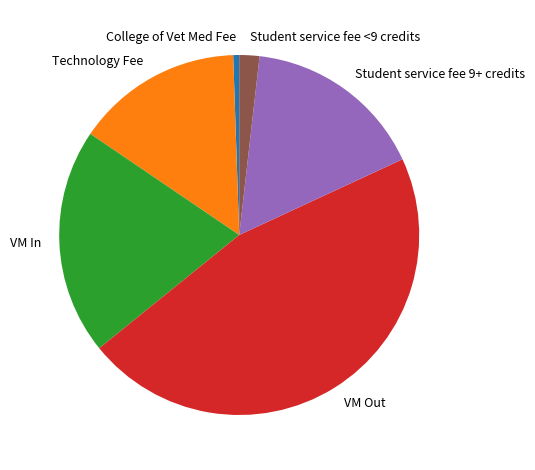

Is there any slice that represents more than half of the pie?

No